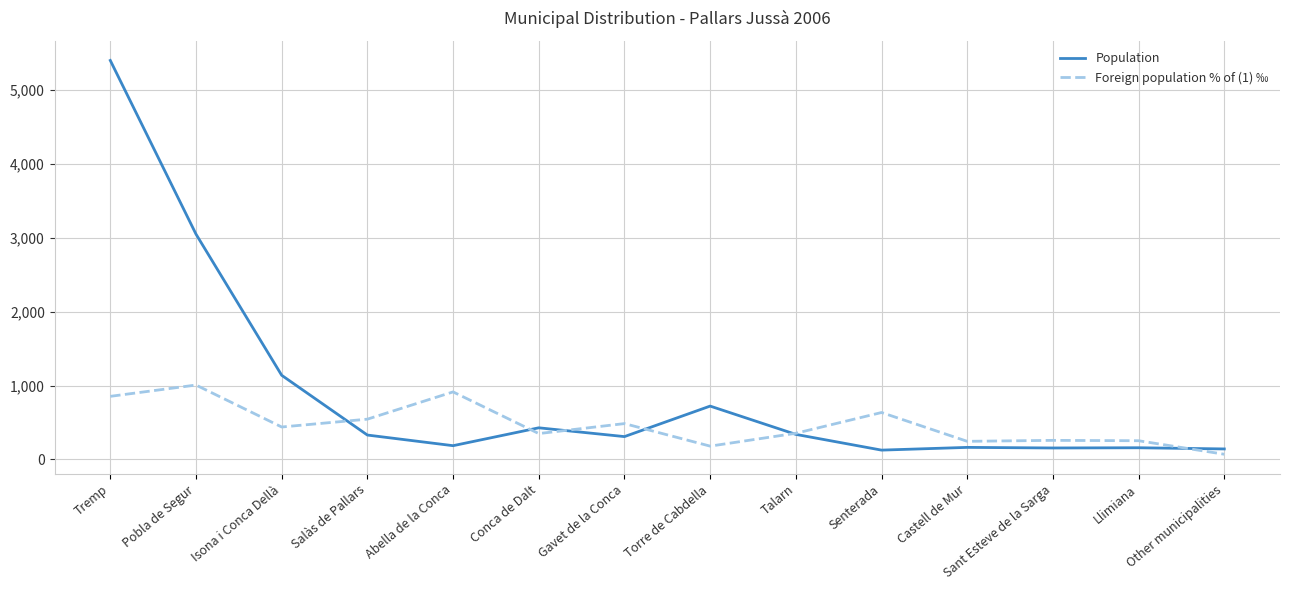

The Population series shows 155 at Sant Esteve de la Sarga. True or false?

True